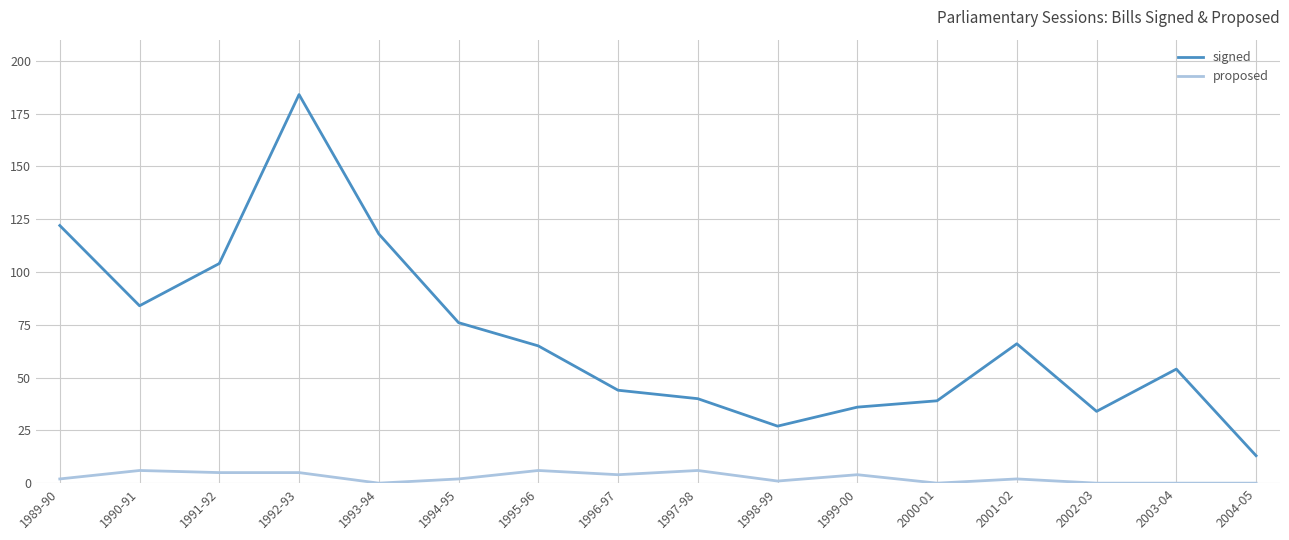

Count the proposed values in the range 0 to 5.

13